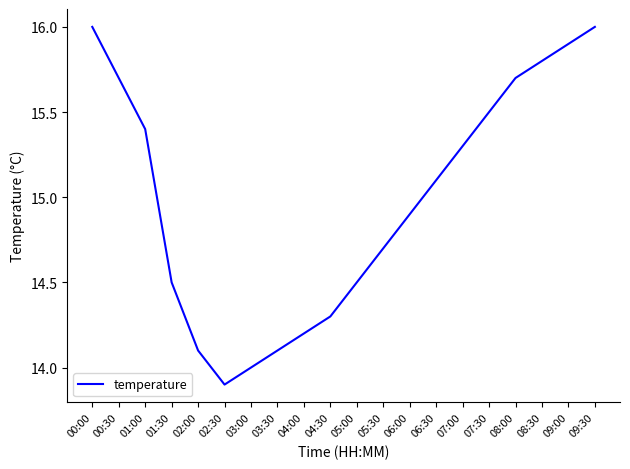

What value does the data have at 01:00?

15.4